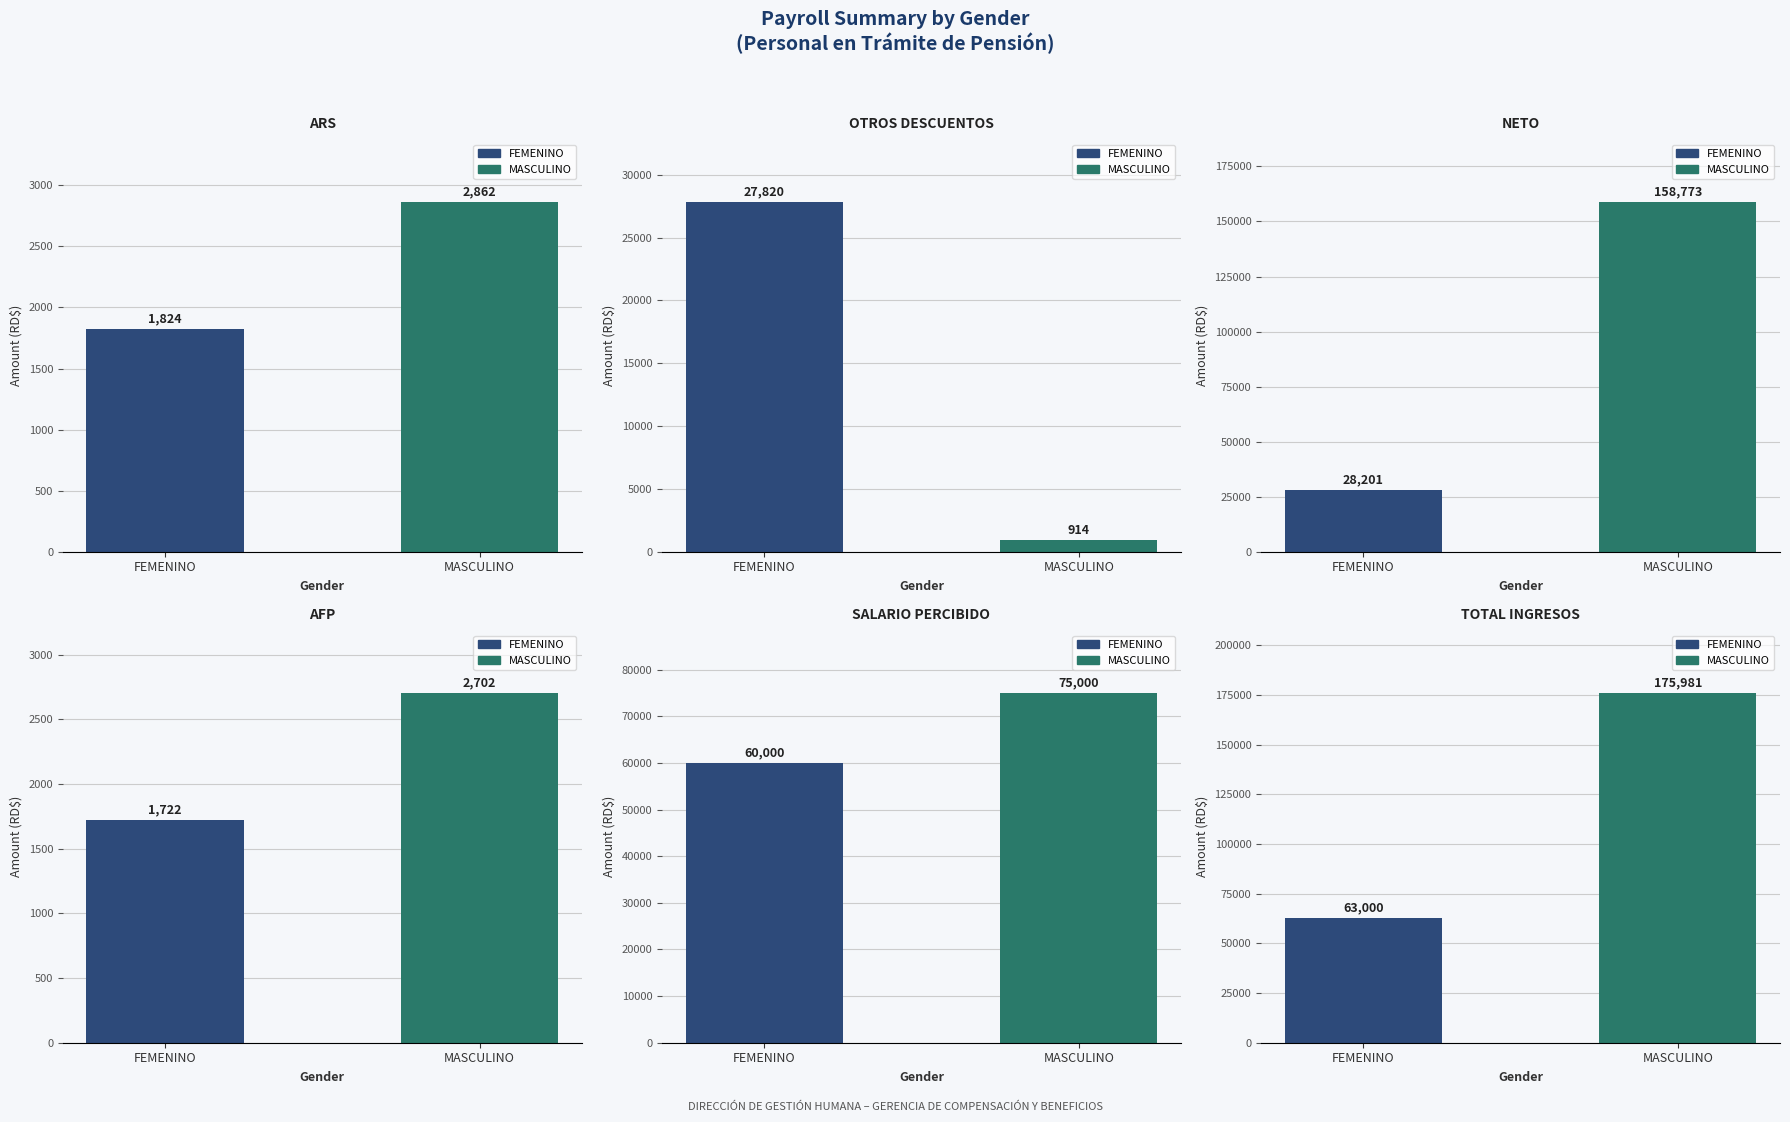

What is the average value of the AFP series?

2212.1